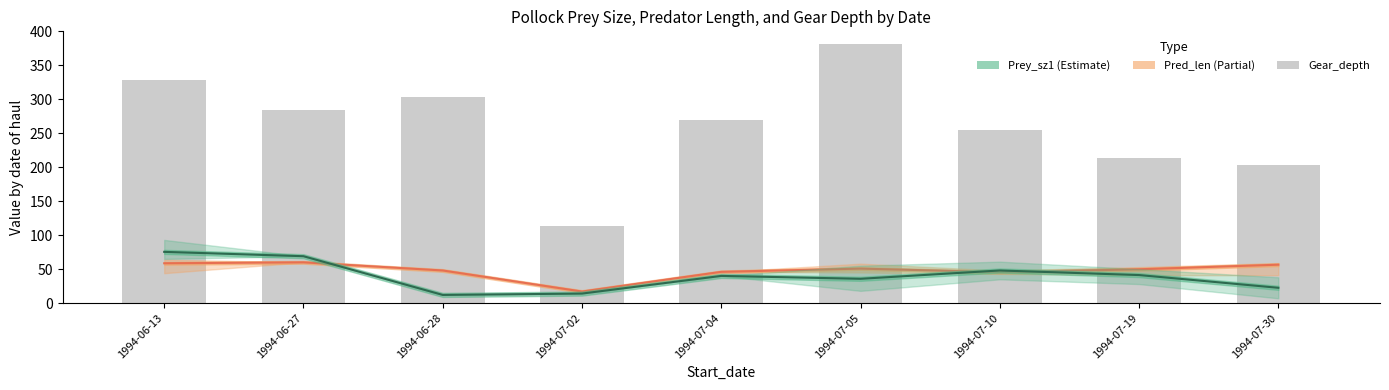

What is the greatest value displayed?

381.0